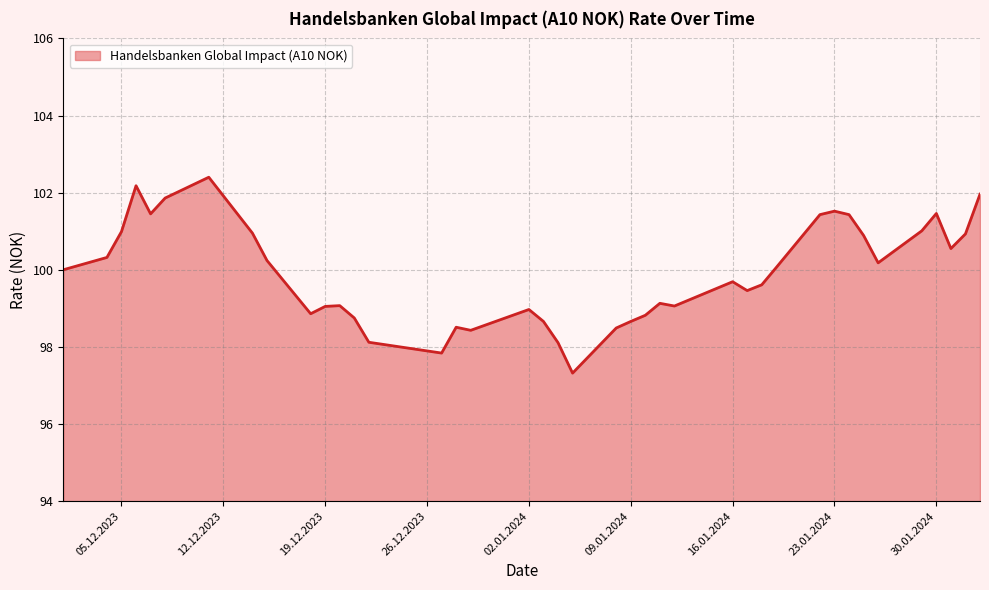

What is the smallest value displayed?

97.3